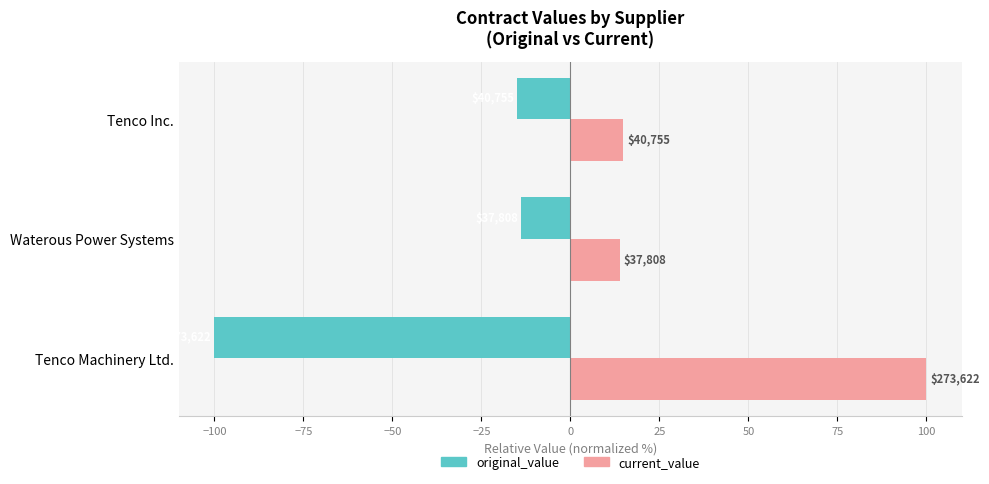

How many bars are there in total?

6